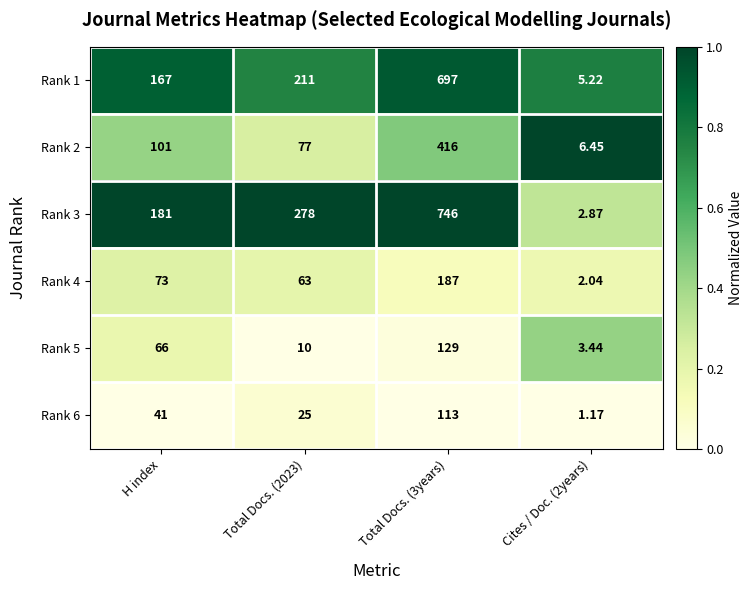

Is the value of Rank 4 at Total Docs. (3years) greater than the value of Rank 3 at H index?

Yes